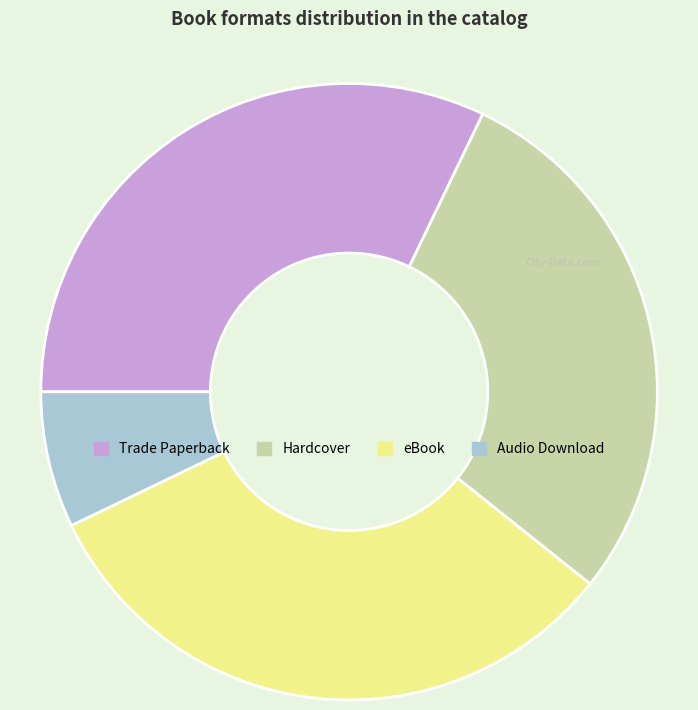

What is the smallest slice in the pie chart?

Audio Download